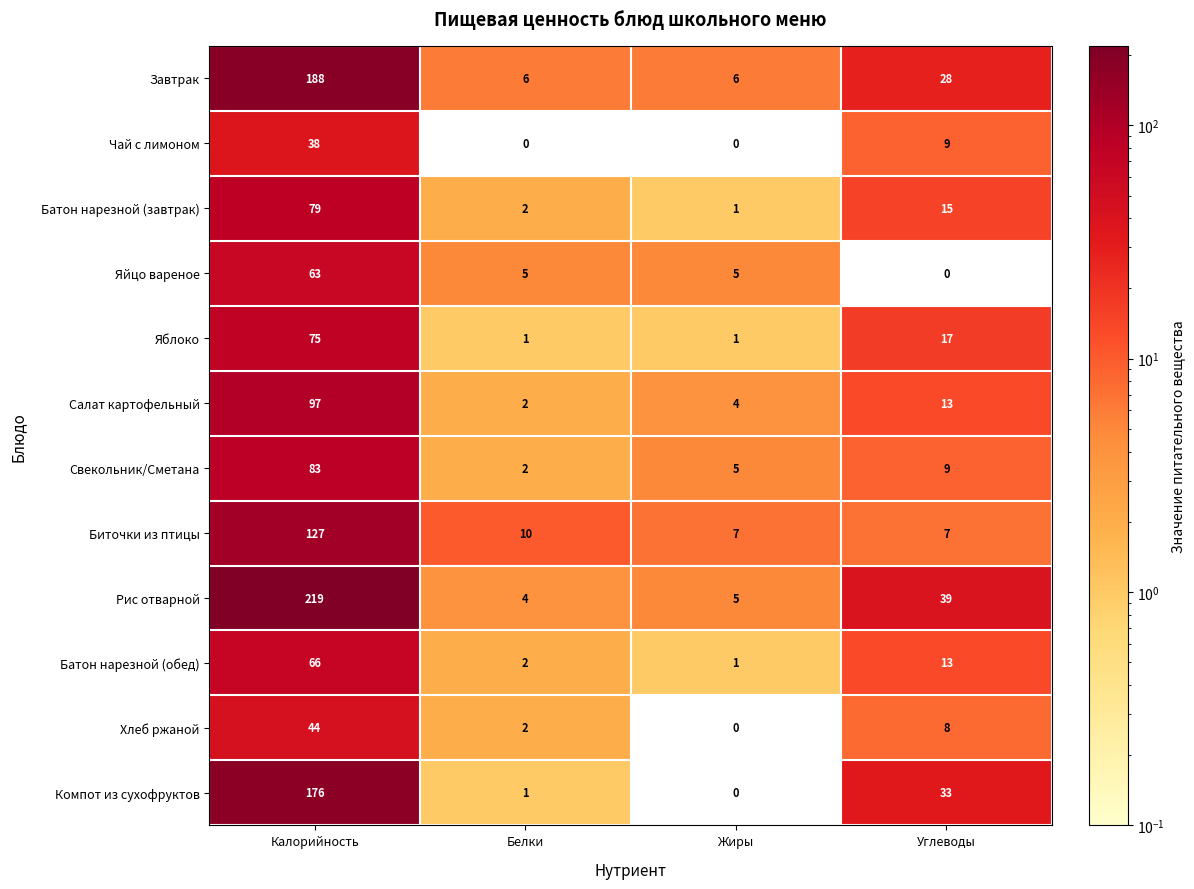

What is the average value of the Батон нарезной (завтрак) series?

24